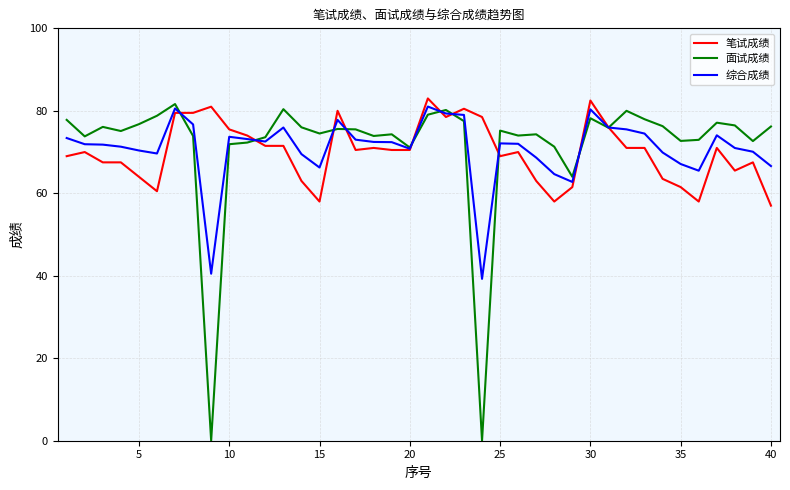

What is the highest value of the 综合成绩 series?

81.0